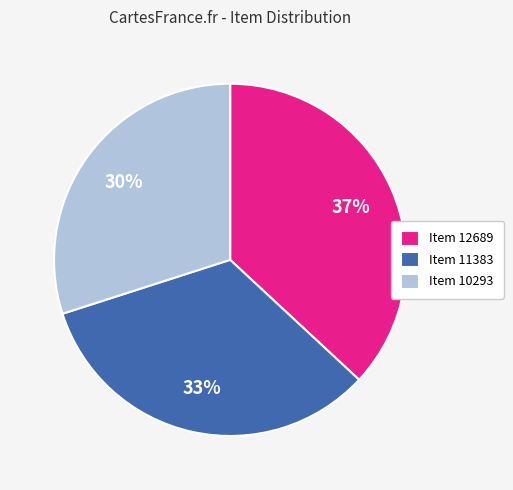

Does any single category account for the majority?

No